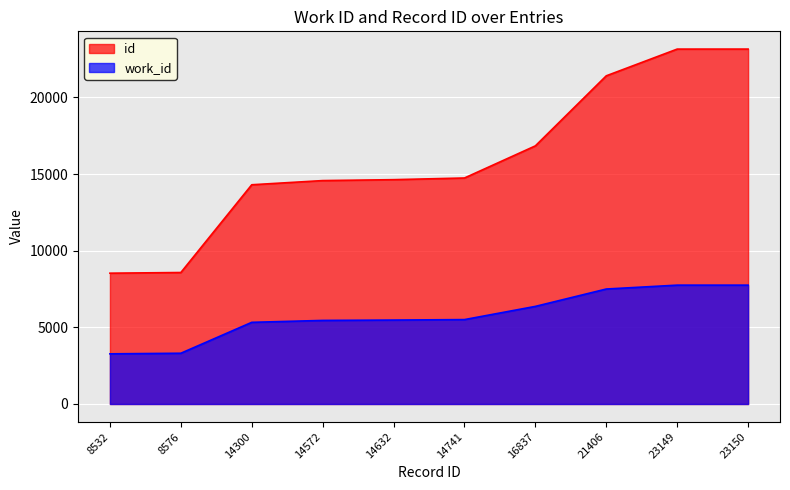

What is the sum of the work_id values at 14300 and 23149?

13078